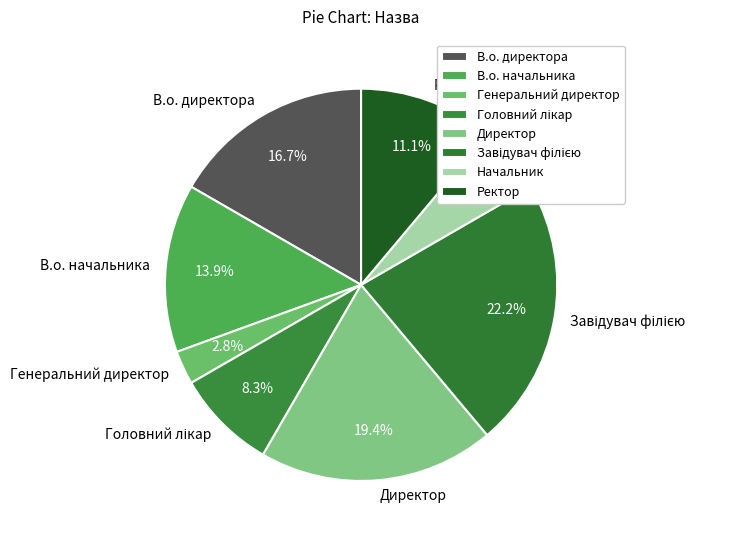

Is Начальник the majority of the pie?

No